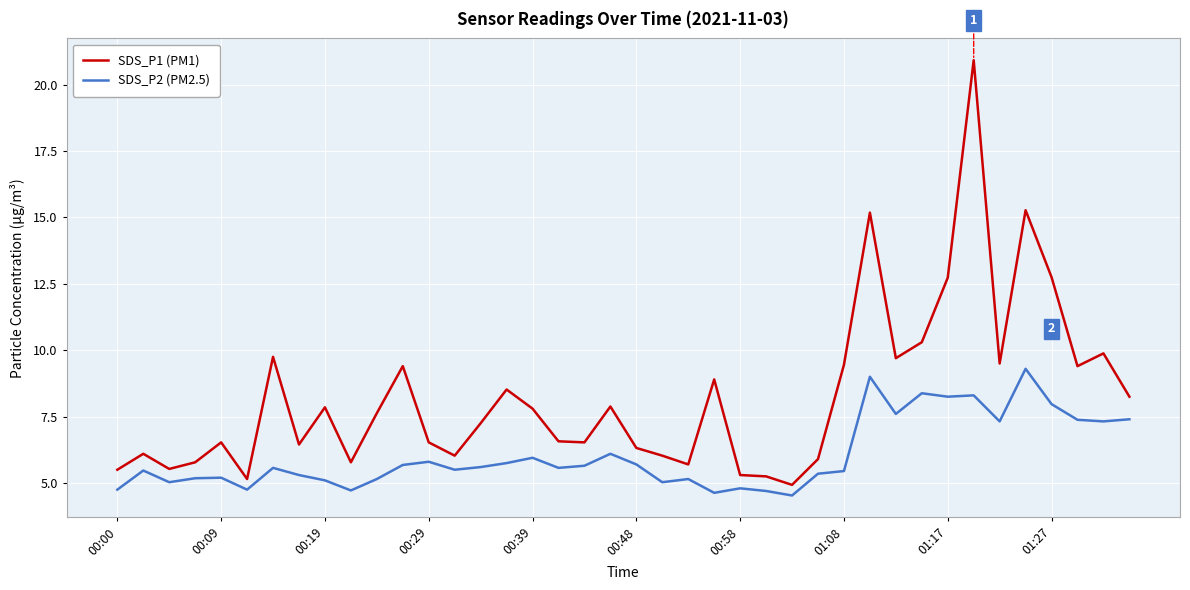

Rank the series by their maximum value, from highest to lowest.

SDS_P1 (PM1), SDS_P2 (PM2.5)